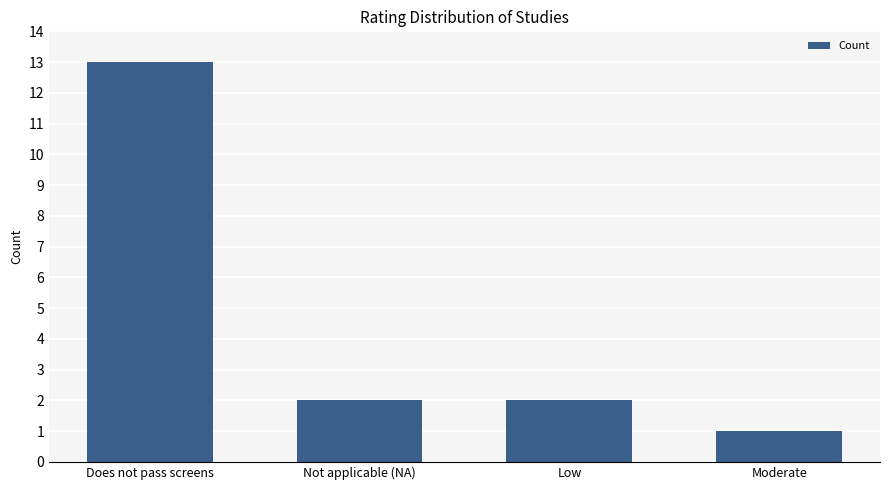

True or false: the data shows 19 at Does not pass screens.

False